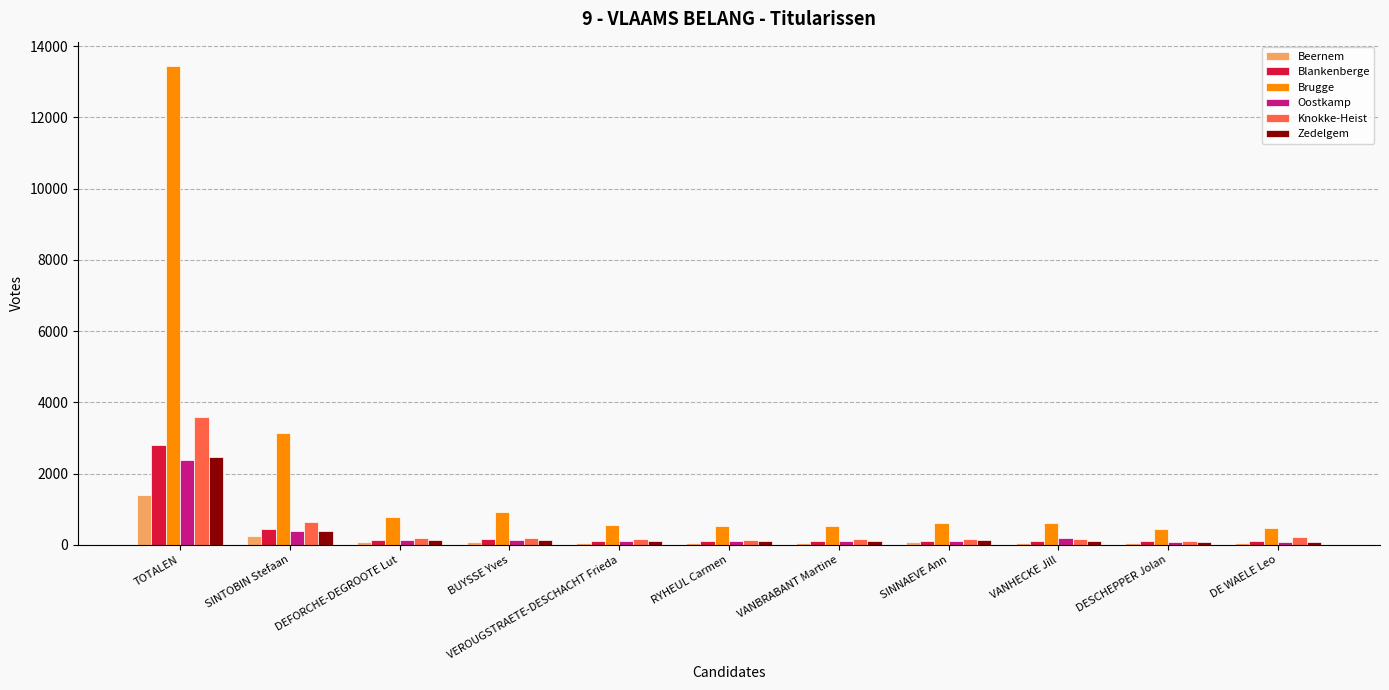

What is the difference between the Brugge values at SINTOBIN Stefaan and DE WAELE Leo?

2689